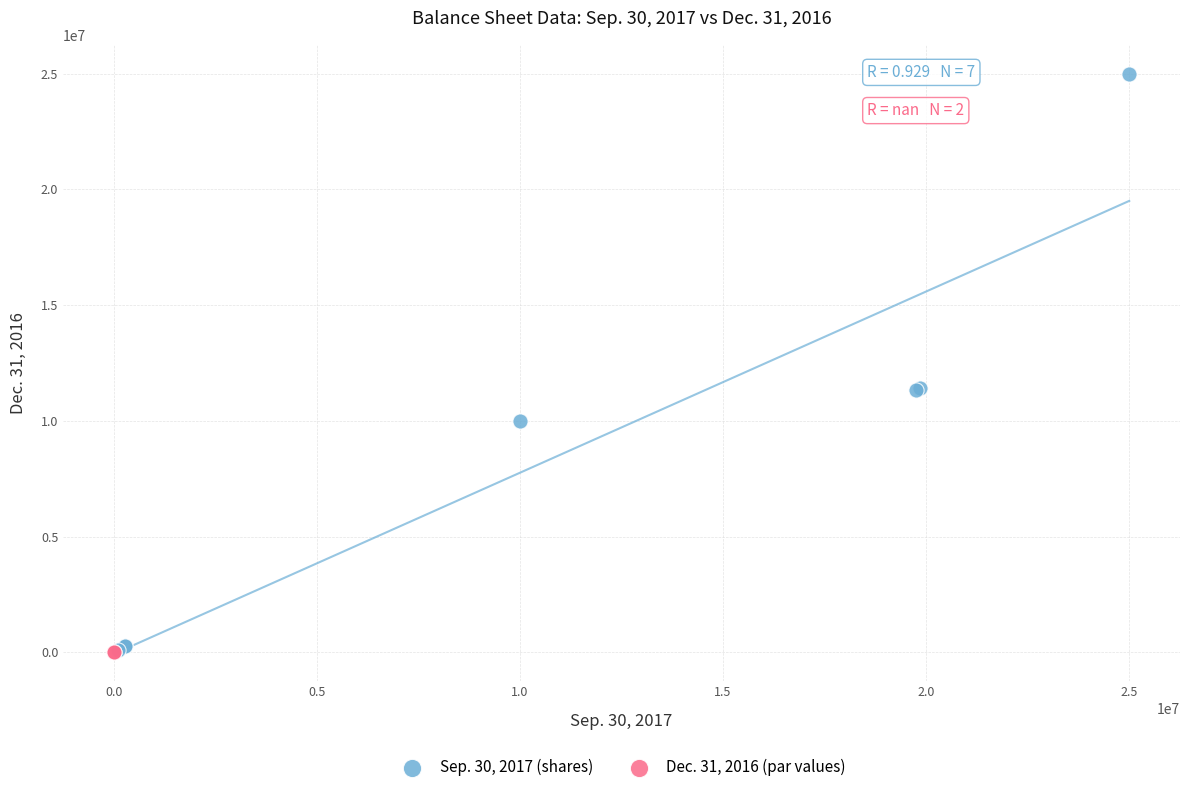

What are all the series names shown in the legend?

Sep. 30, 2017 (shares), Dec. 31, 2016 (par values)